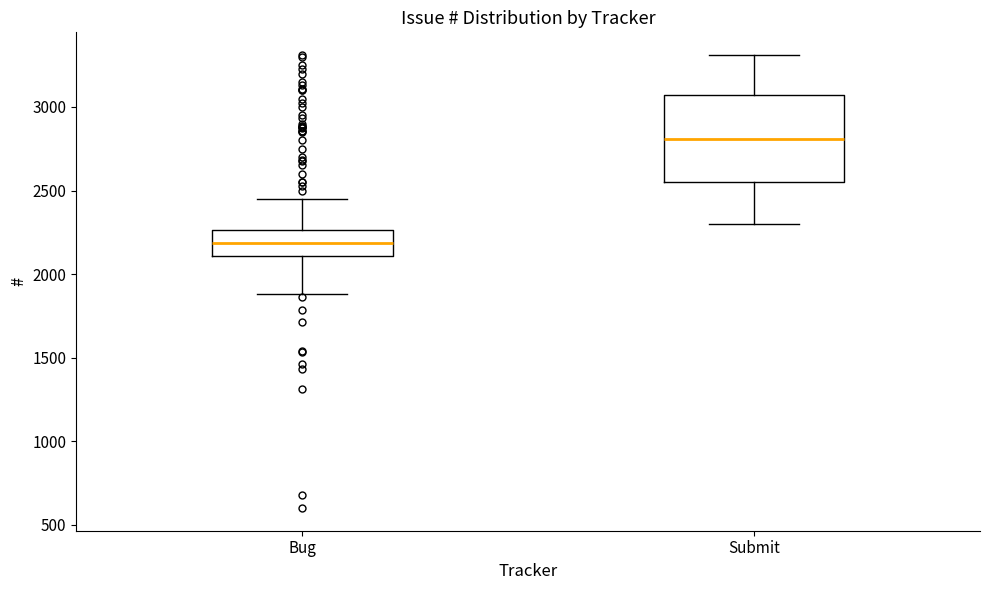

Which box is the tallest, from its lower edge to its upper edge?

Submit